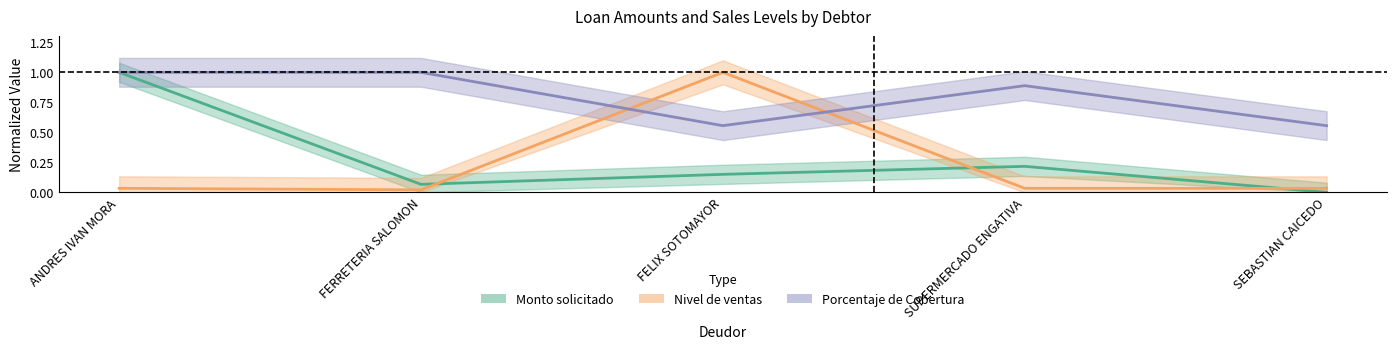

Is it true that Monto solicitado equals 0.1 at FERRETERIA SALOMON?

True